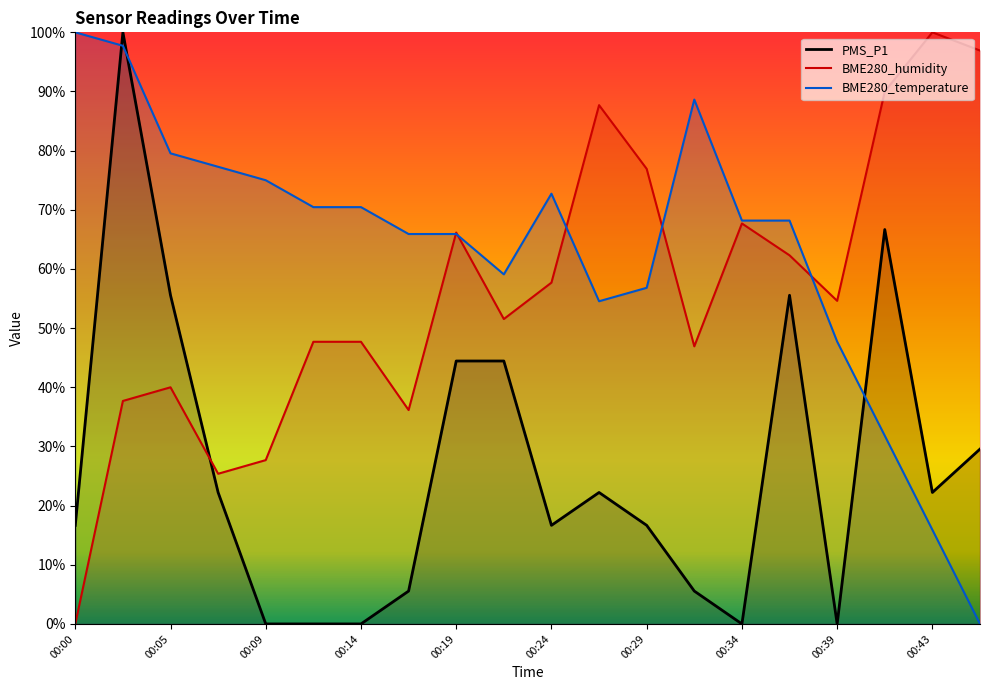

True or false: BME280_humidity has a value of 78.3 at 00:12.

False